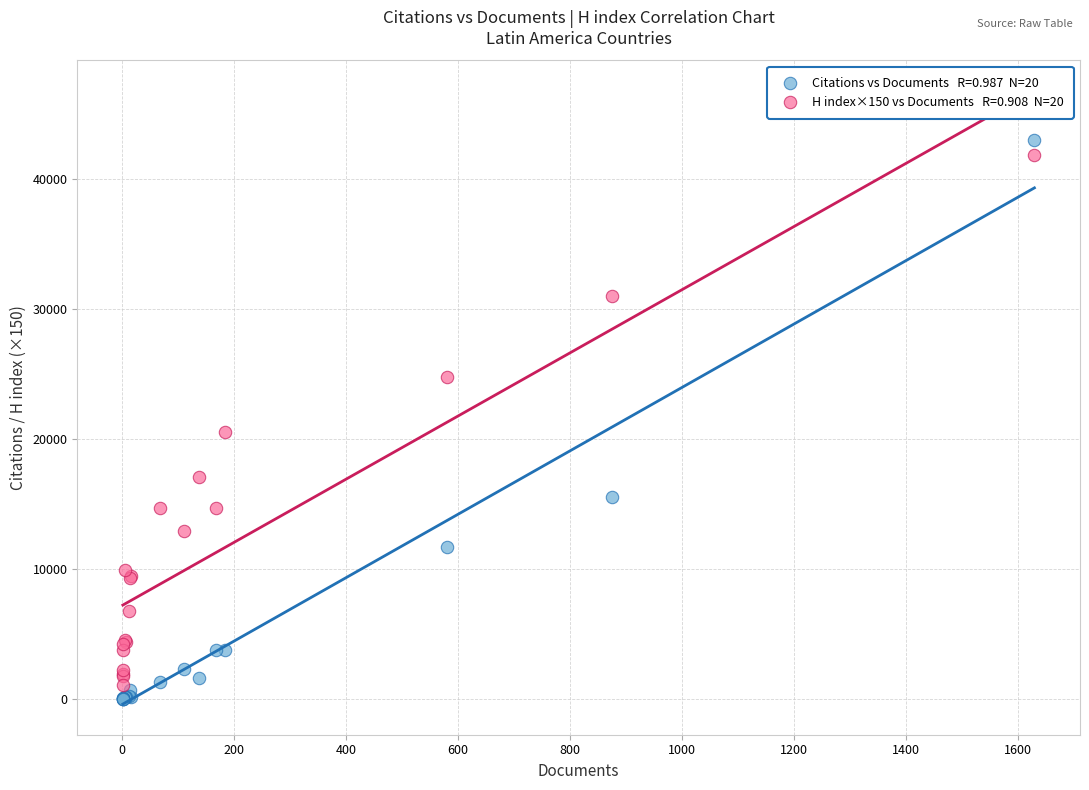

Across all series, what Y value is closest to 21534?

20550